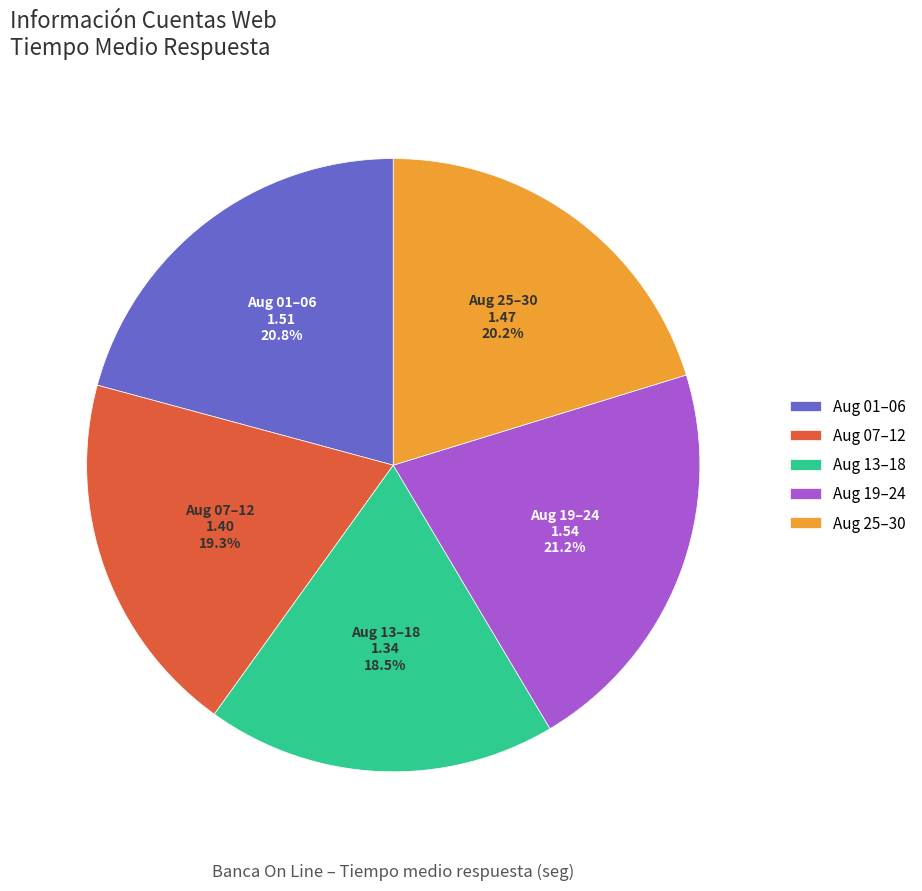

Which slice is the smallest?

Aug 13–18